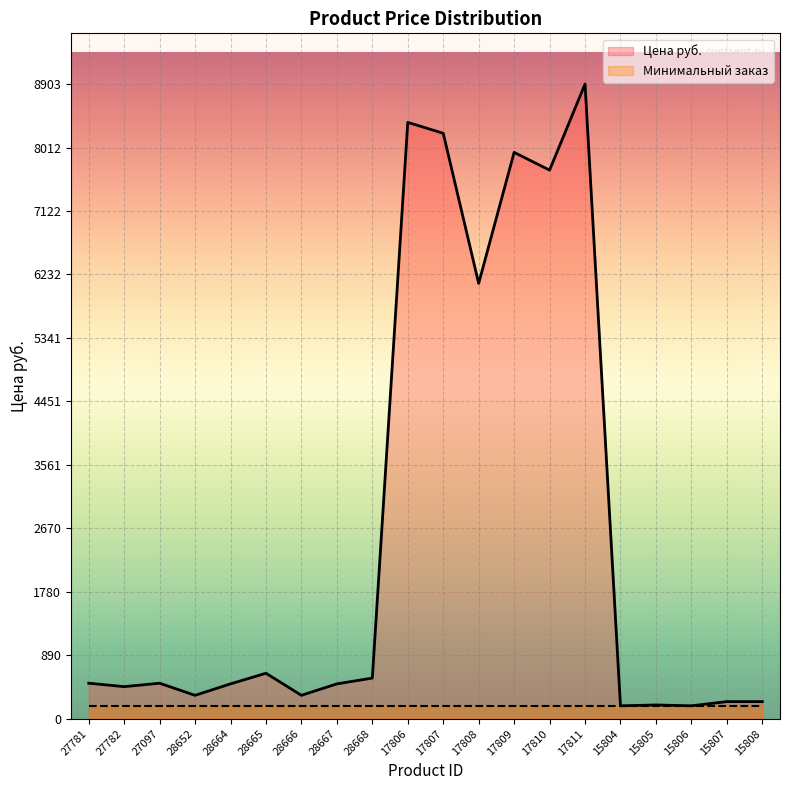

What is the ratio of the value at 15807 to the value at 27782?

0.5